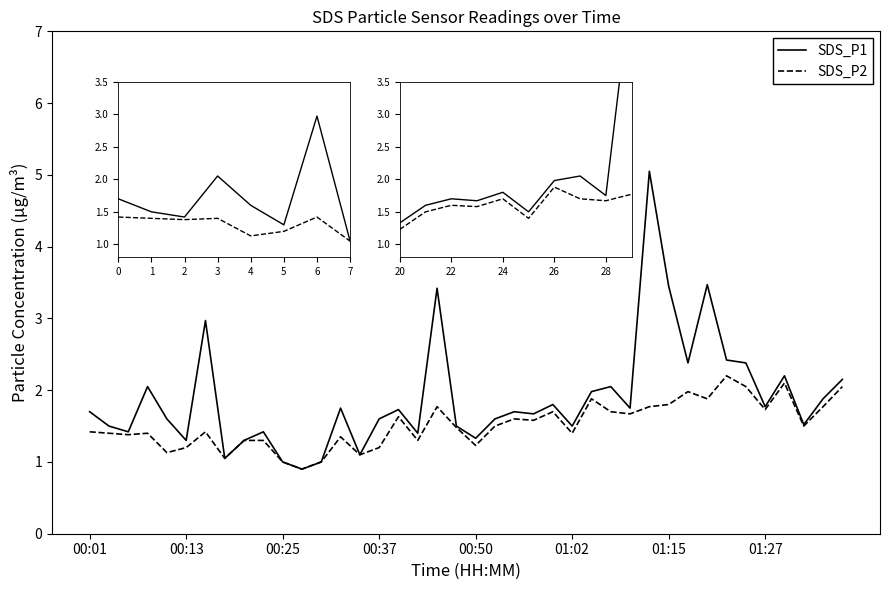

What is the minimum value shown in the chart?

0.9